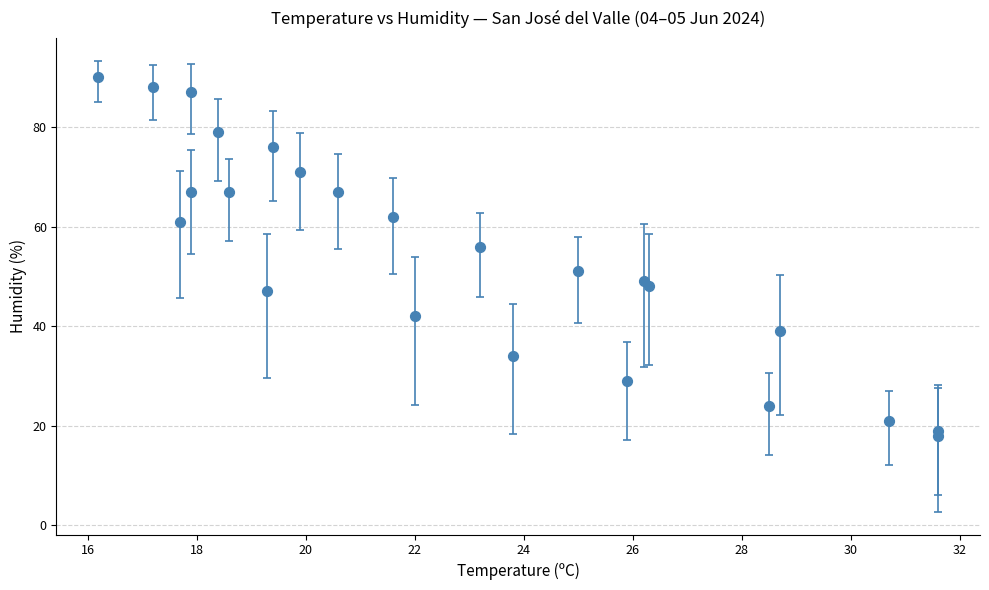

What Y value in the scatter plot is closest to 54?

56